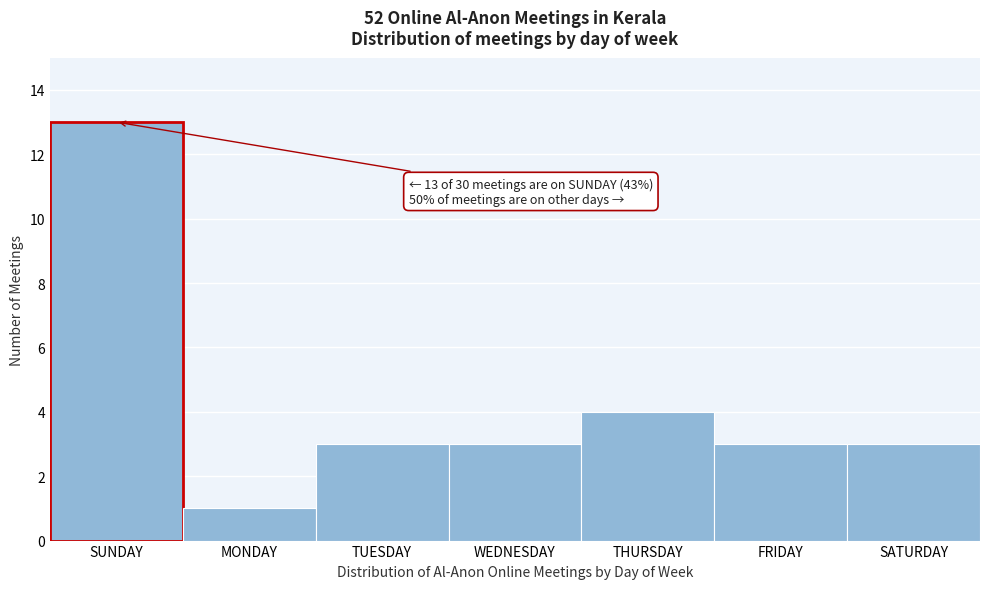

Reading left to right, extract all data points from this chart.

SUNDAY=13	MONDAY=1	TUESDAY=3	WEDNESDAY=3	THURSDAY=4	FRIDAY=3	SATURDAY=3